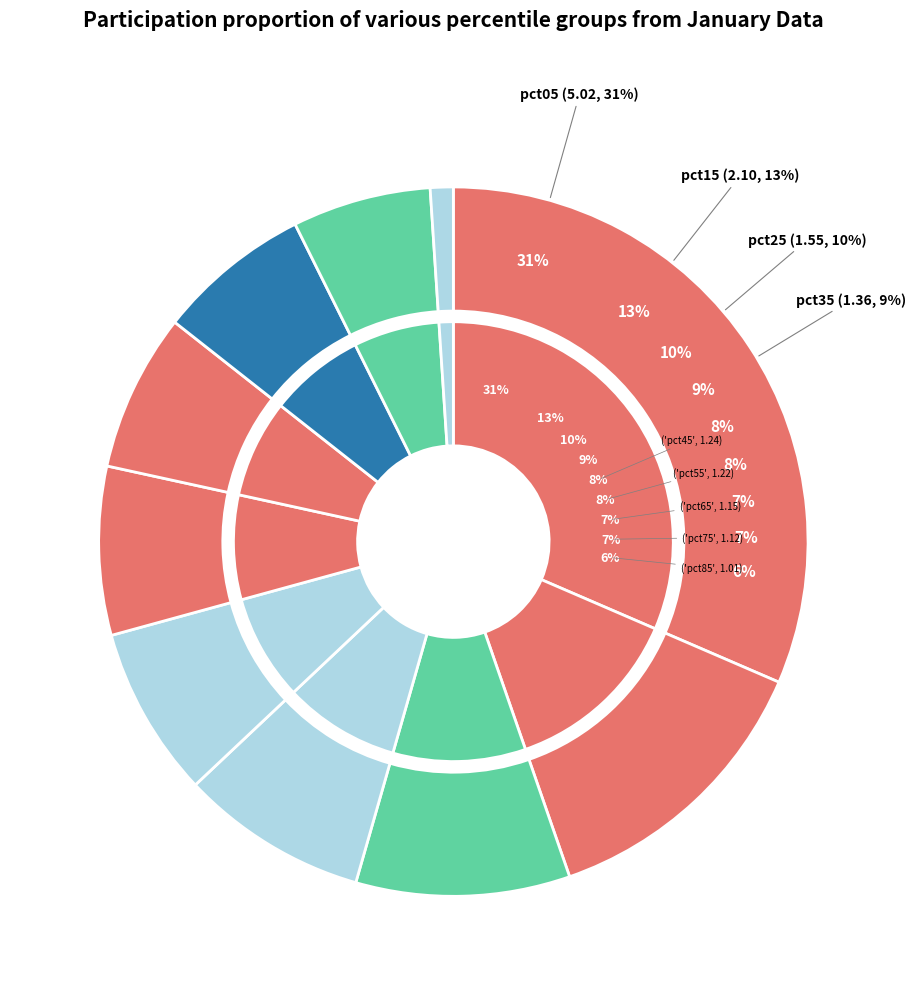

Count the number of slices in the pie.

10